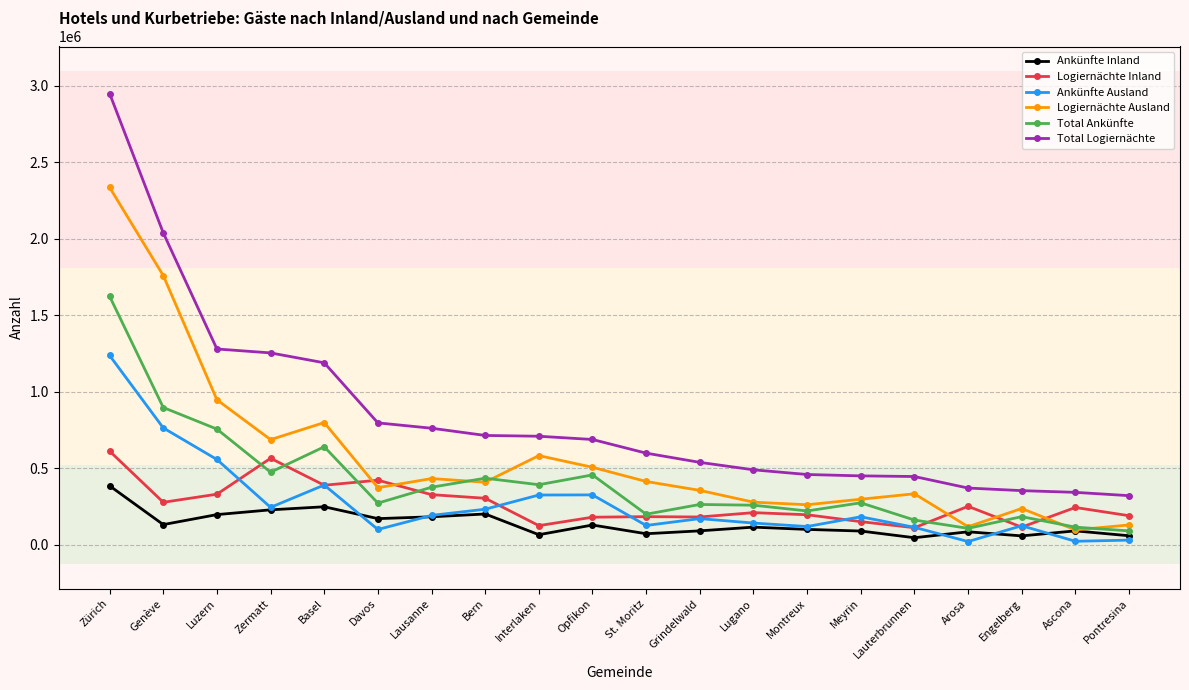

Does the chart display data point markers on the line(s)?

Yes